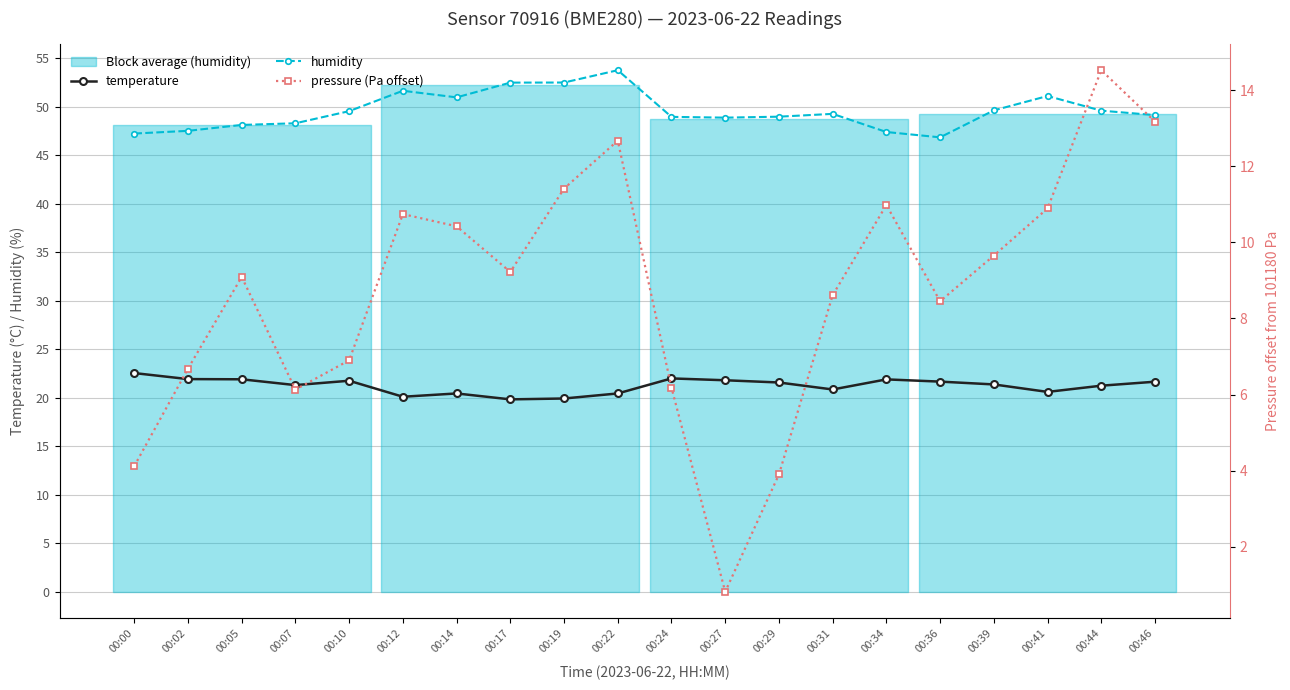

What is the minimum value shown in the chart?

0.8